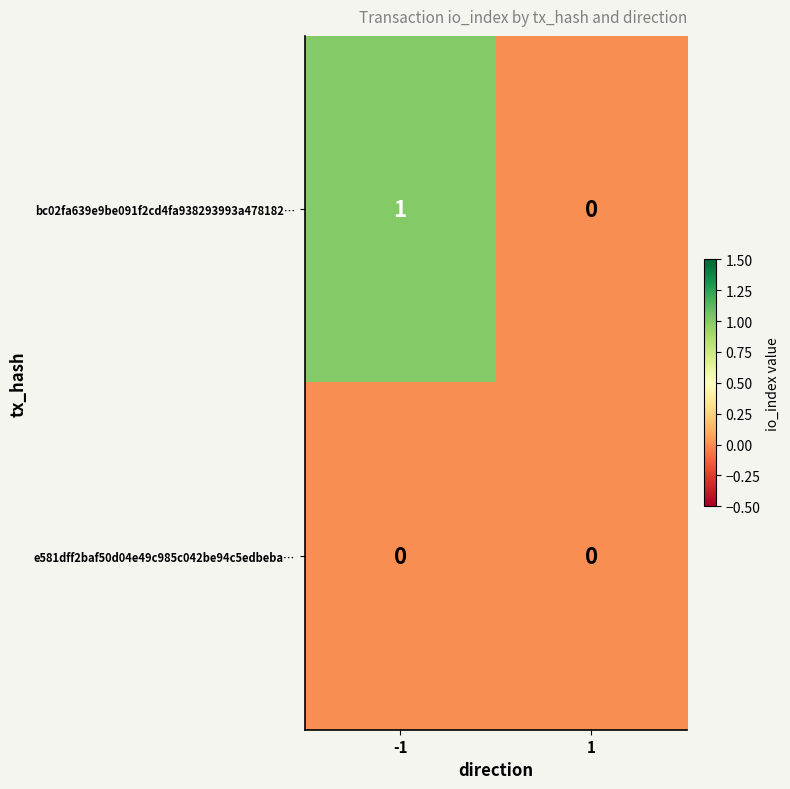

Reading right to left, what are all the values shown in this chart?

bc02fa639e9be091f2cd4fa938293993a478182…: 1=0	-1=1
e581dff2baf50d04e49c985c042be94c5edbeba…: 1=0	-1=0